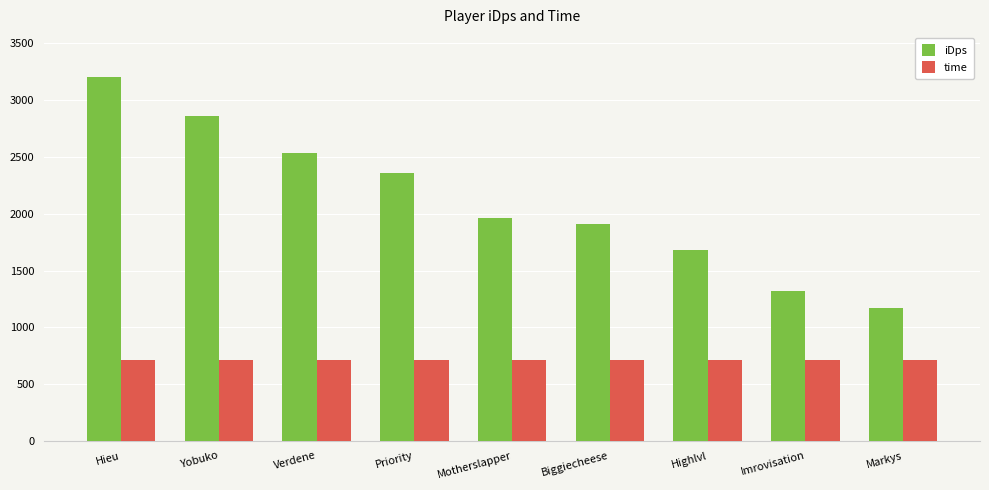

Between Hieu and Priority, which series saw the biggest shift?

iDps